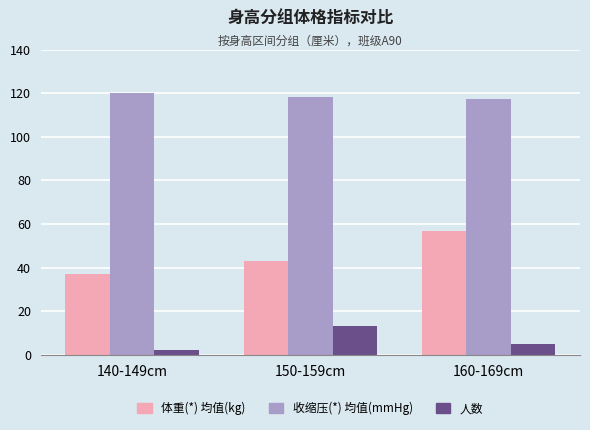

Is it true that 收缩压(*) 均值(mmHg) equals 120.0 at 140-149cm?

True